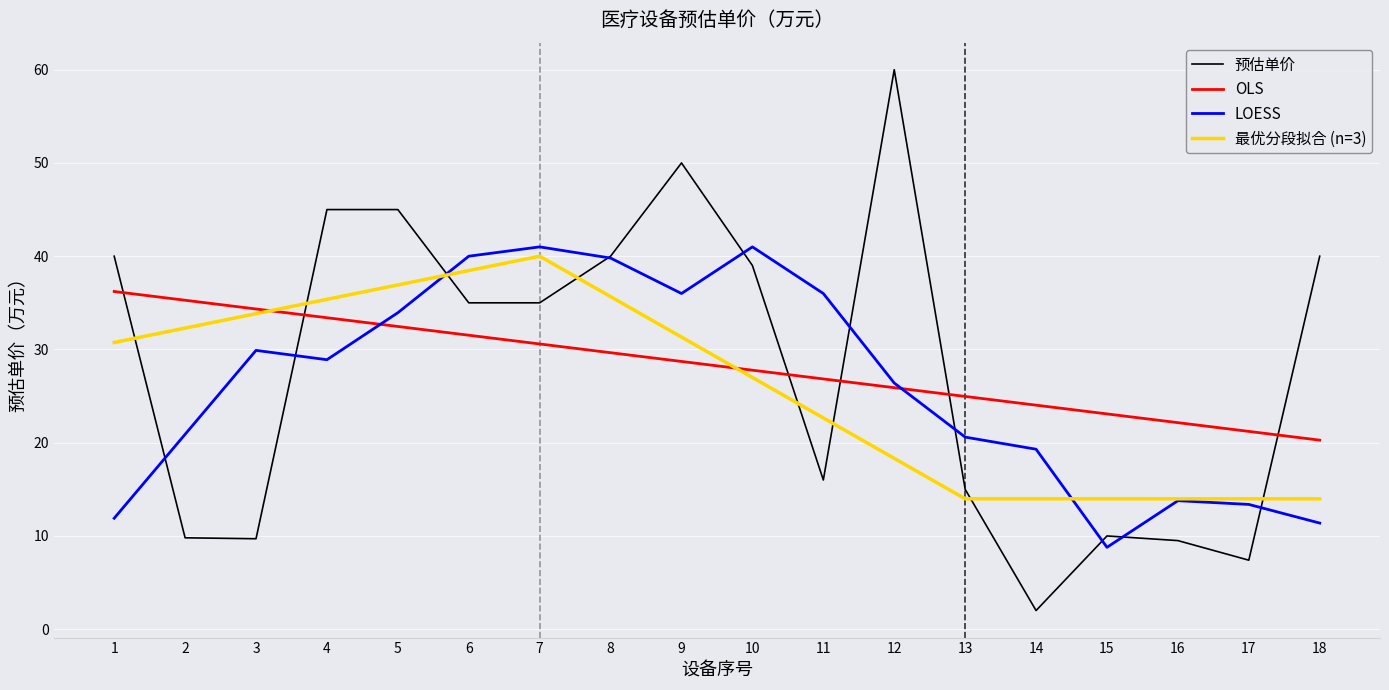

Reading left to right, transcribe all the data shown in this chart.

1=40.0	2=9.8	3=9.7	4=45.0	5=45.0	6=35.0	7=35.0	8=40.0	9=50.0	10=39.0	11=16.0	12=60.0	13=15.0	14=2.0	15=10.0	16=9.5	17=7.4	18=40.0